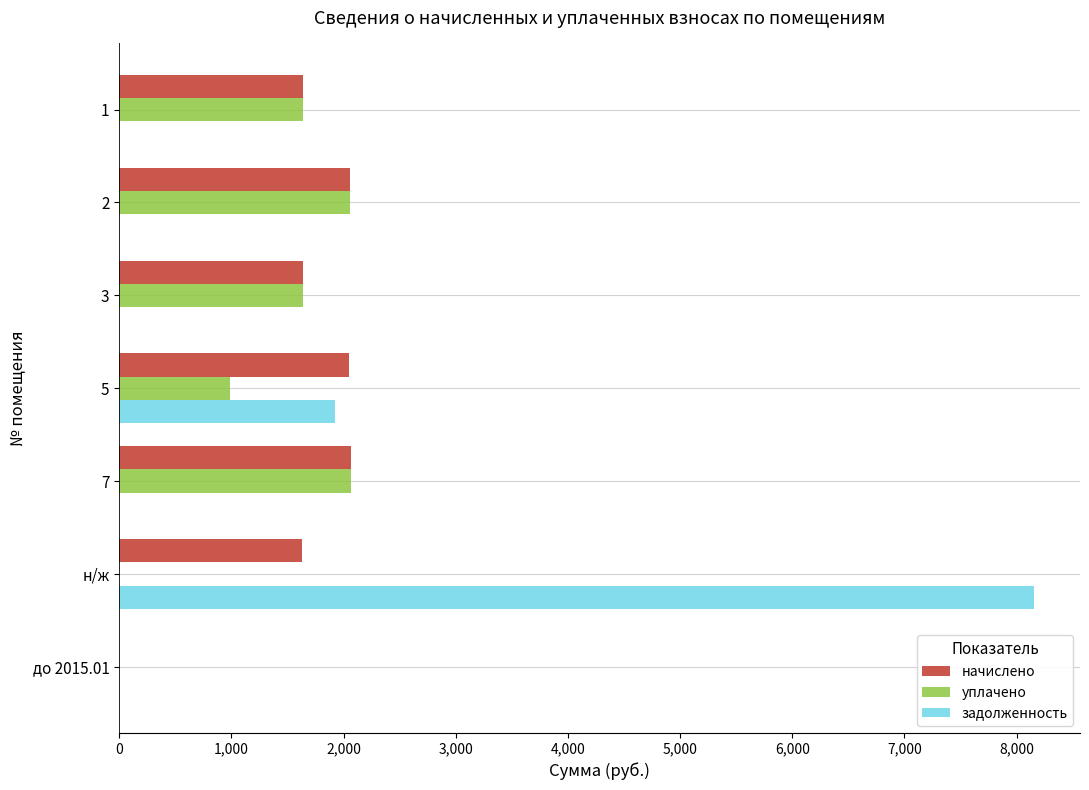

What are all the series names shown in the legend?

начислено, уплачено, задолженность